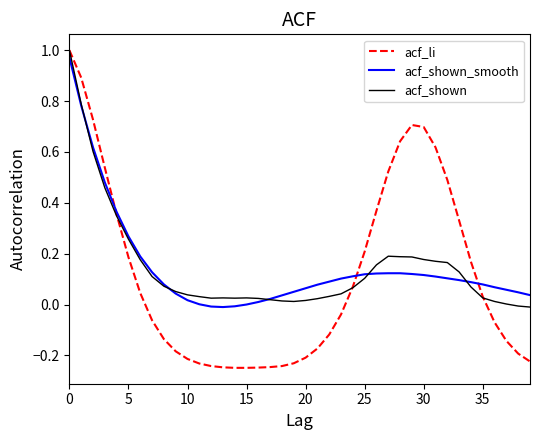

At which category does acf_li reach its first local peak?

29